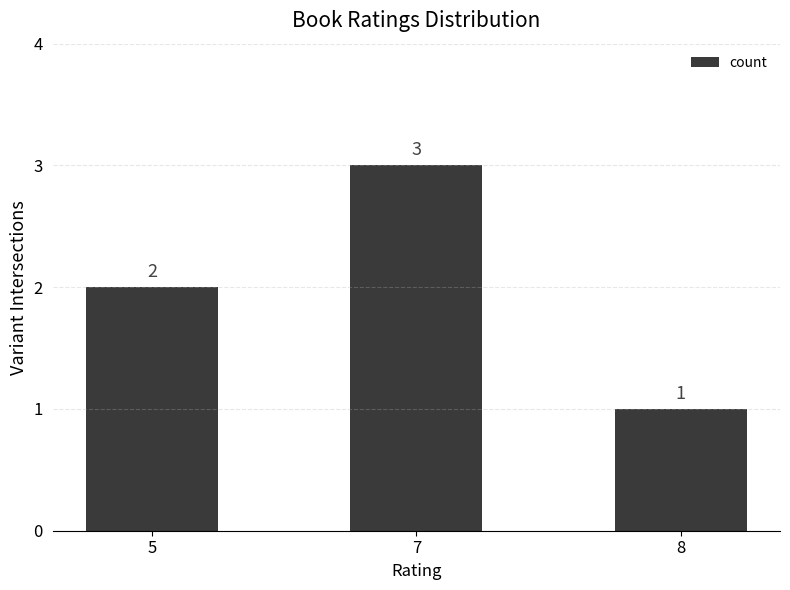

What is the sum of the values at 5 and 7?

5